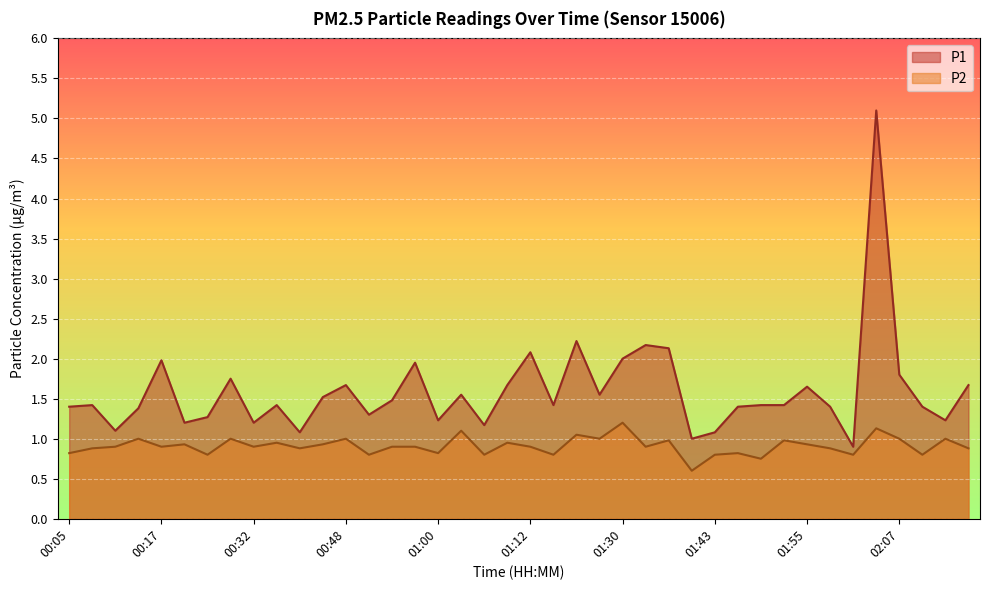

The value of P1 at 00:54 is 1.5. True or false?

True